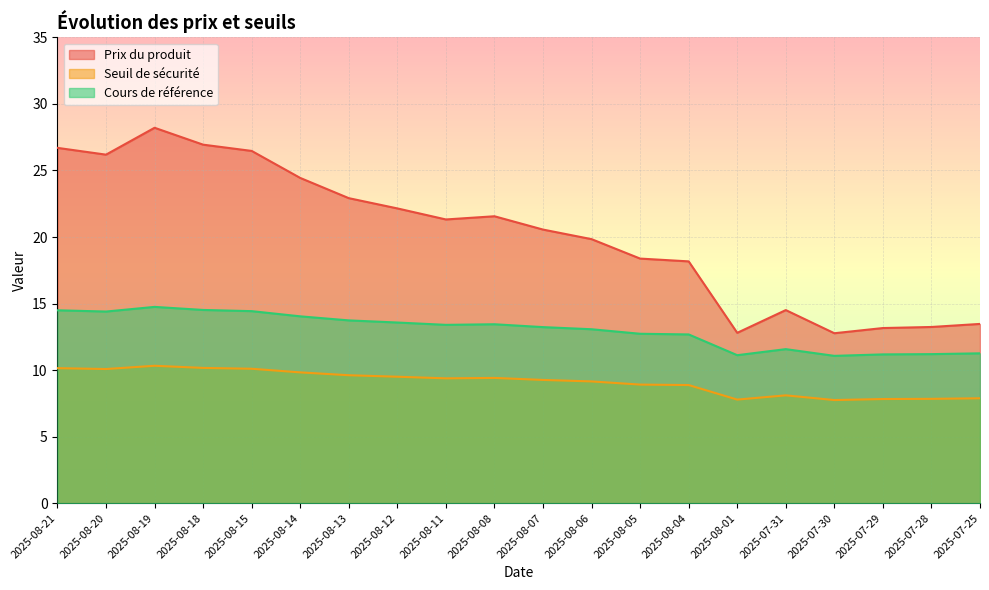

Does the chart display data point markers on the line(s)?

No